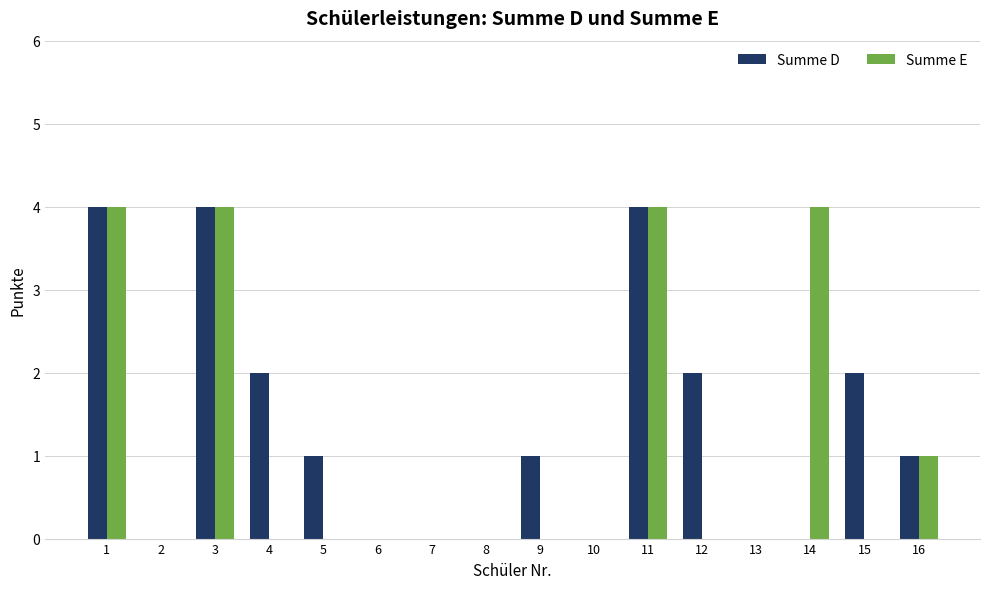

Is it true that Summe D equals 2 at 14?

False